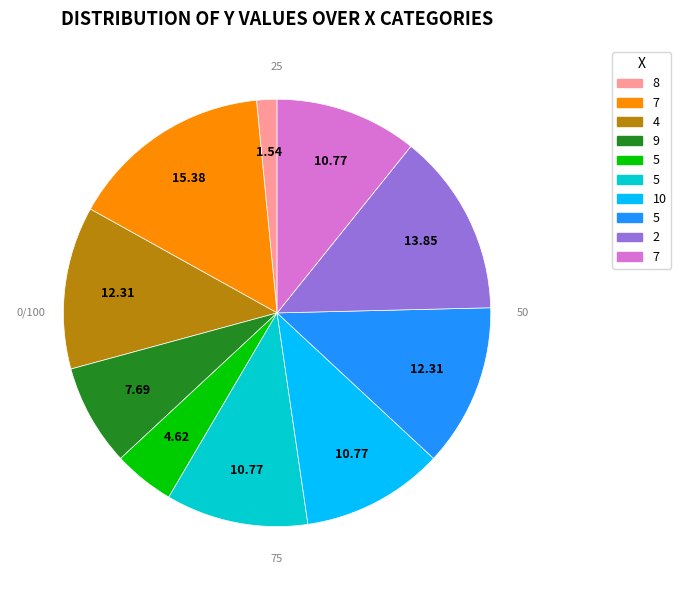

Is there a majority slice in this chart?

No